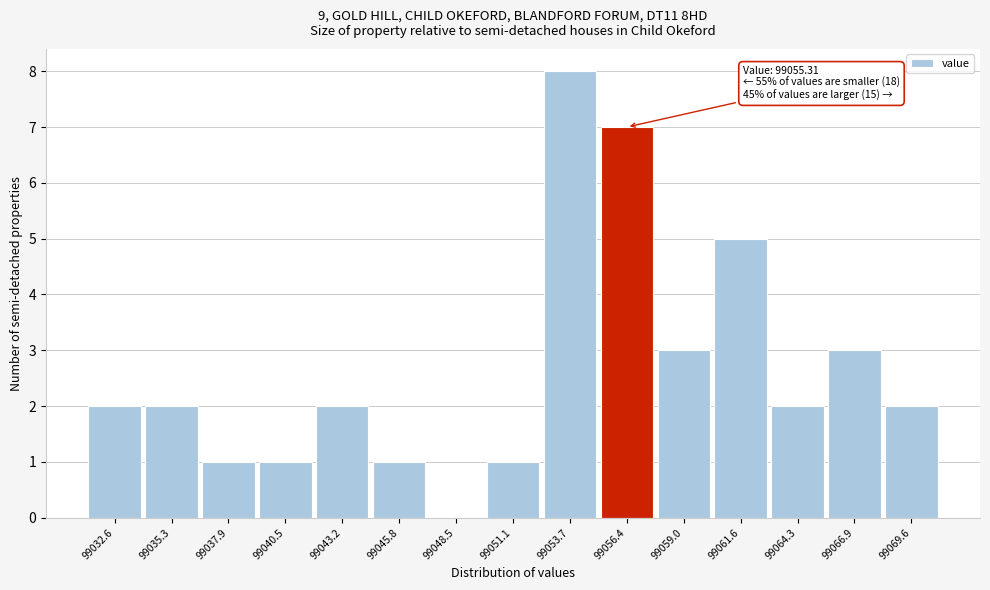

Over which range of the x-axis is the bar tallest?

99052.5 to 99055.0